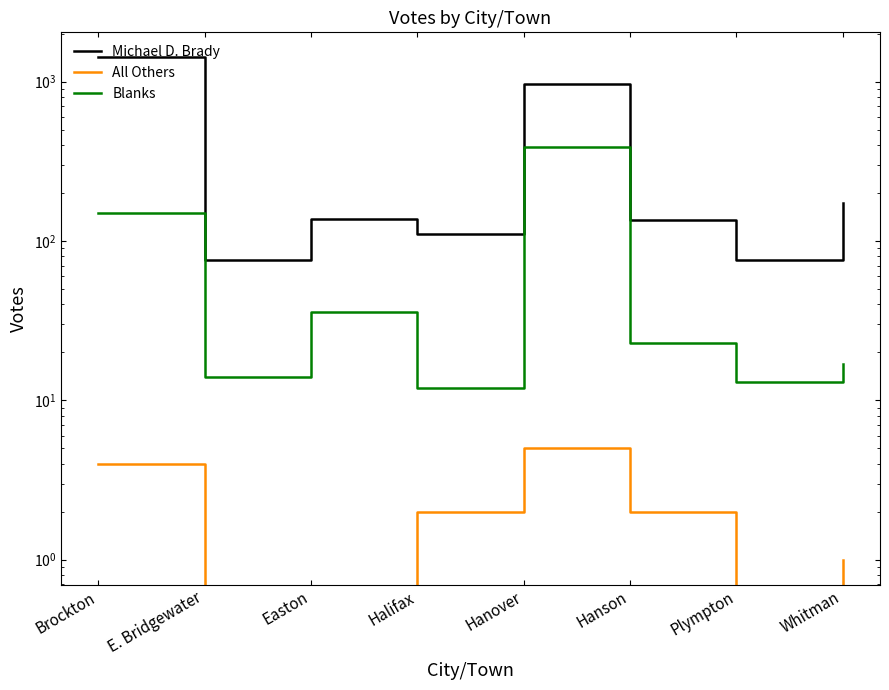

Reading left to right, what are all the values shown in this chart?

Michael D. Brady: 1417	76	138	110	963	135	76	174
All Others: 4	0	0	2	5	2	0	1
Blanks: 150	14	36	12	386	23	13	17